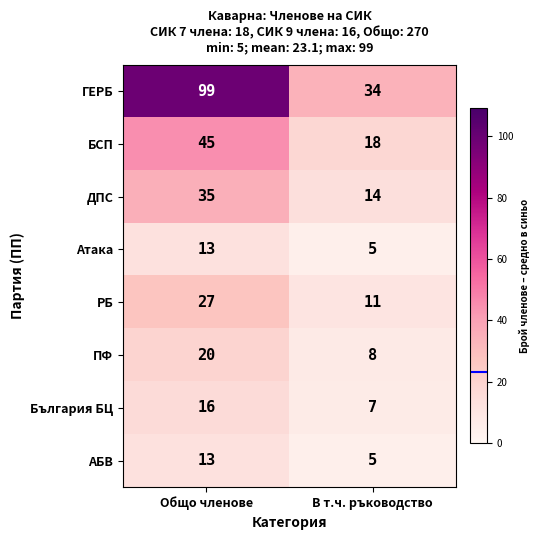

What value does the БСП series have at В т.ч. ръководство?

18